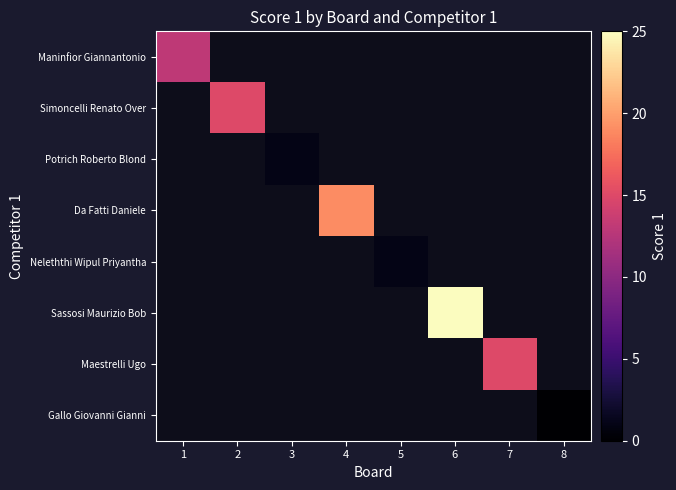

How many positive values does the Maninfior Giannantonio series have?

1